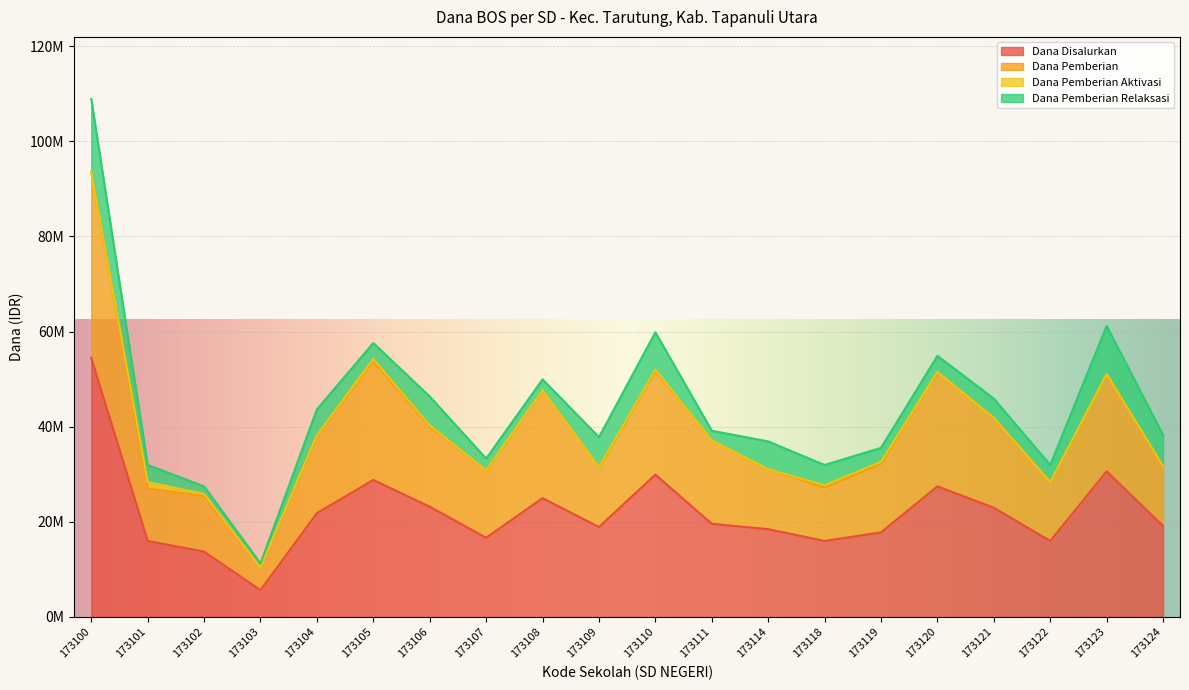

What is the value of the Dana Disalurkan point at the 1st from the left?

54450000